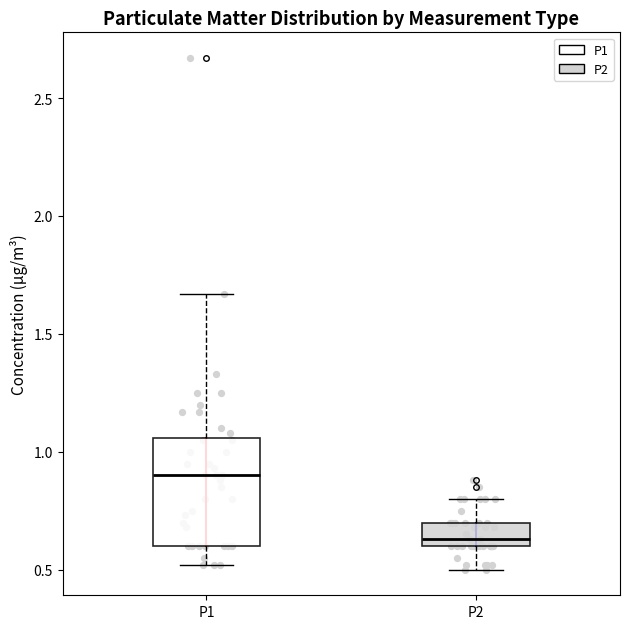

Reading left to right, read every box against the y-axis: the position of its median line, the range the box covers, and the ends of its whiskers. The values are not printed on the chart, so give them approximately, as read against the axis.

P1: median 0.90, box 0.60 to 1.05, whiskers 0.50 to 1.65
P2: median 0.65, box 0.60 to 0.70, whiskers 0.50 to 0.80